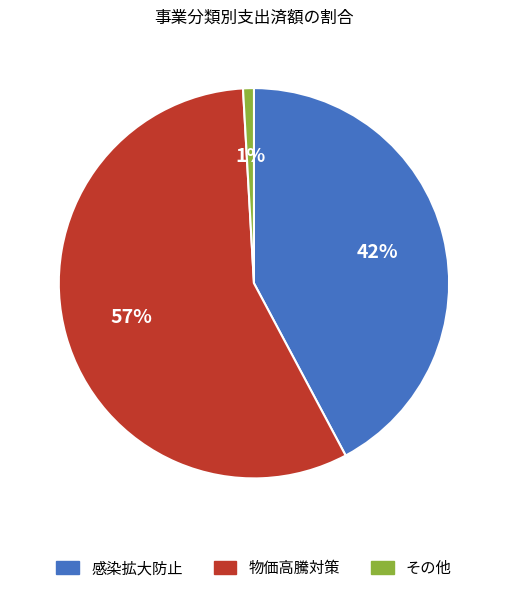

Does any single category account for the majority?

Yes